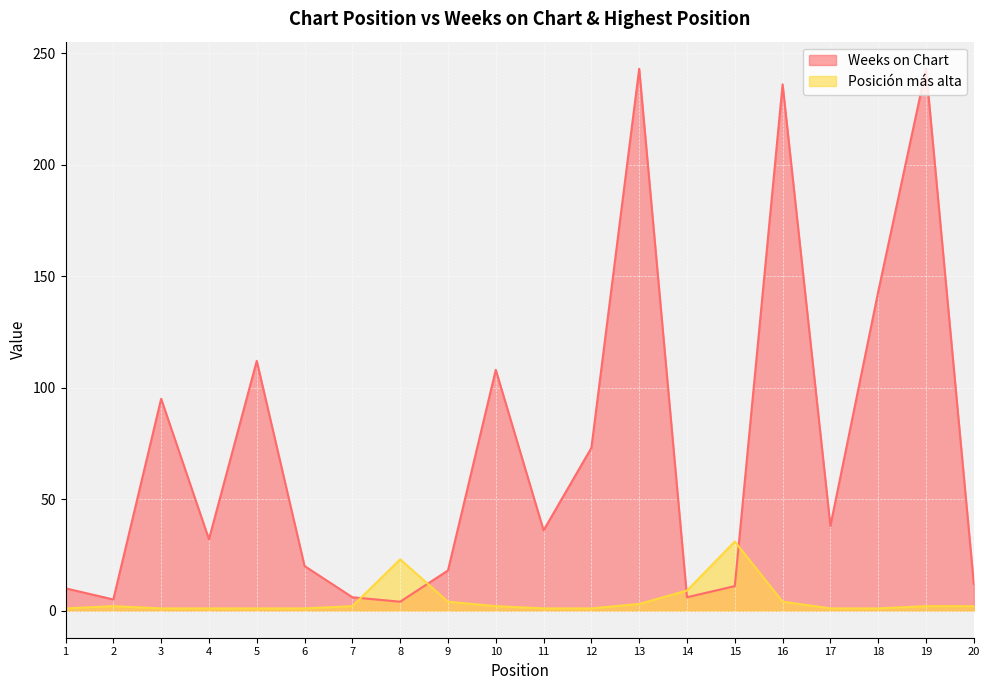

Is the value of Weeks on Chart at 6 greater than the value of Posición más alta at 2?

Yes